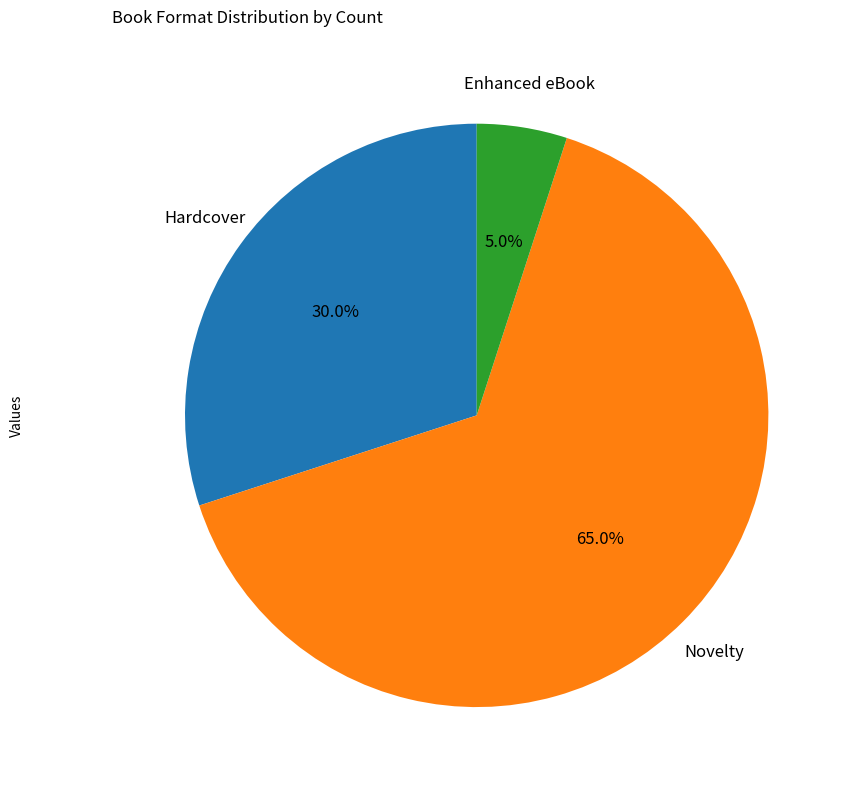

Is there a majority slice in this chart?

Yes